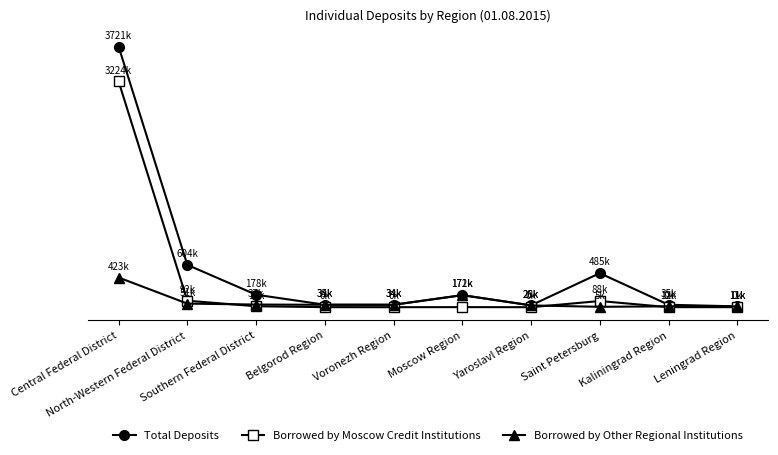

Between Voronezh Region and Belgorod Region, which is larger?

Belgorod Region